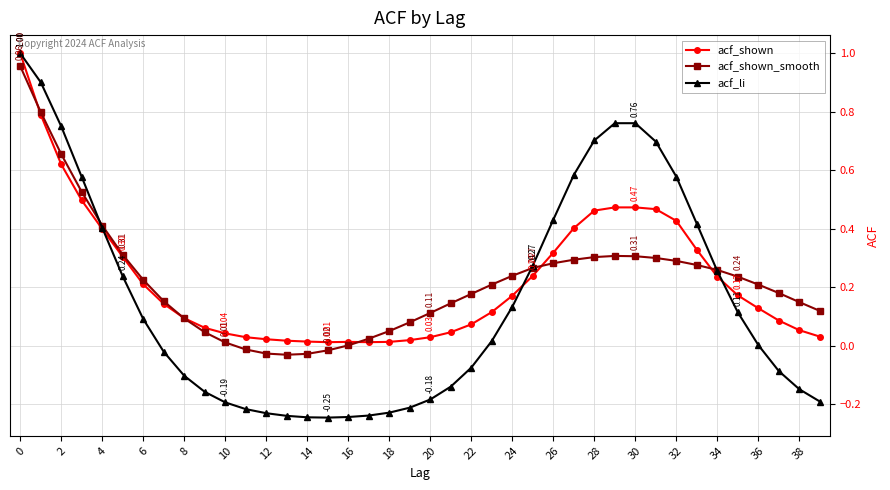

Which series has the widest spread of values?

acf_li